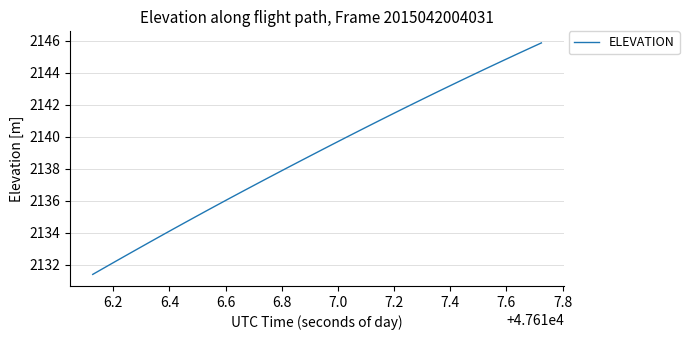

What is the minimum value shown in the chart?

2131.4